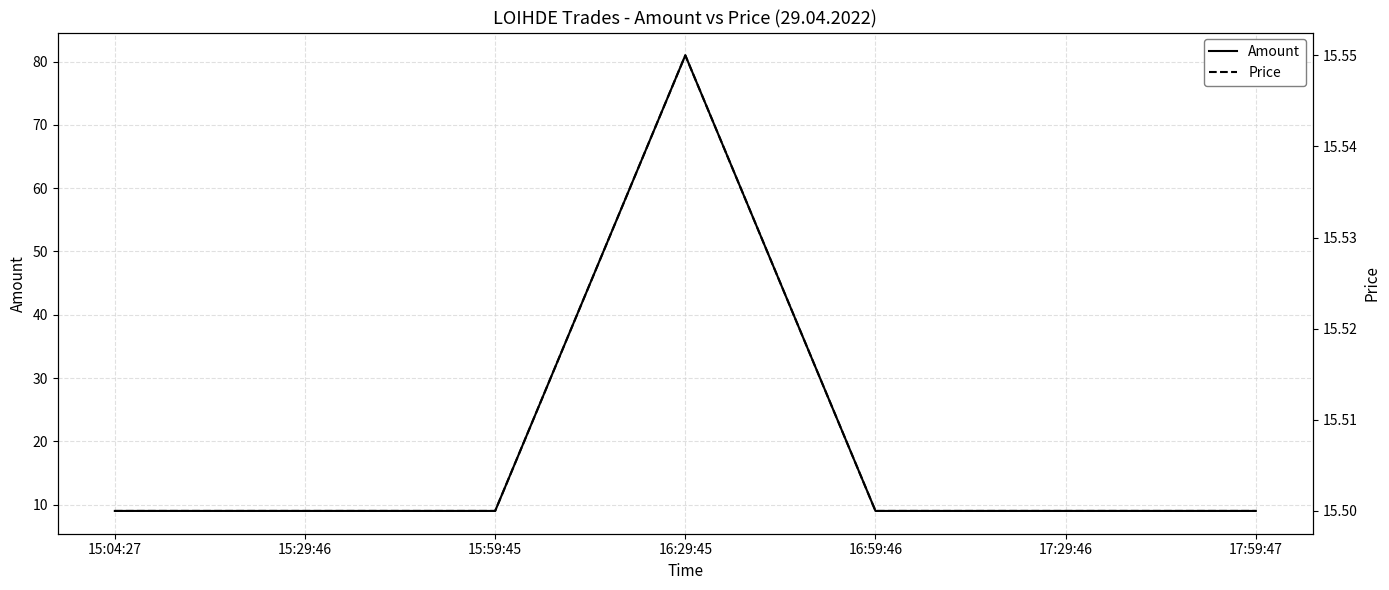

How many categories are shown in the chart?

7